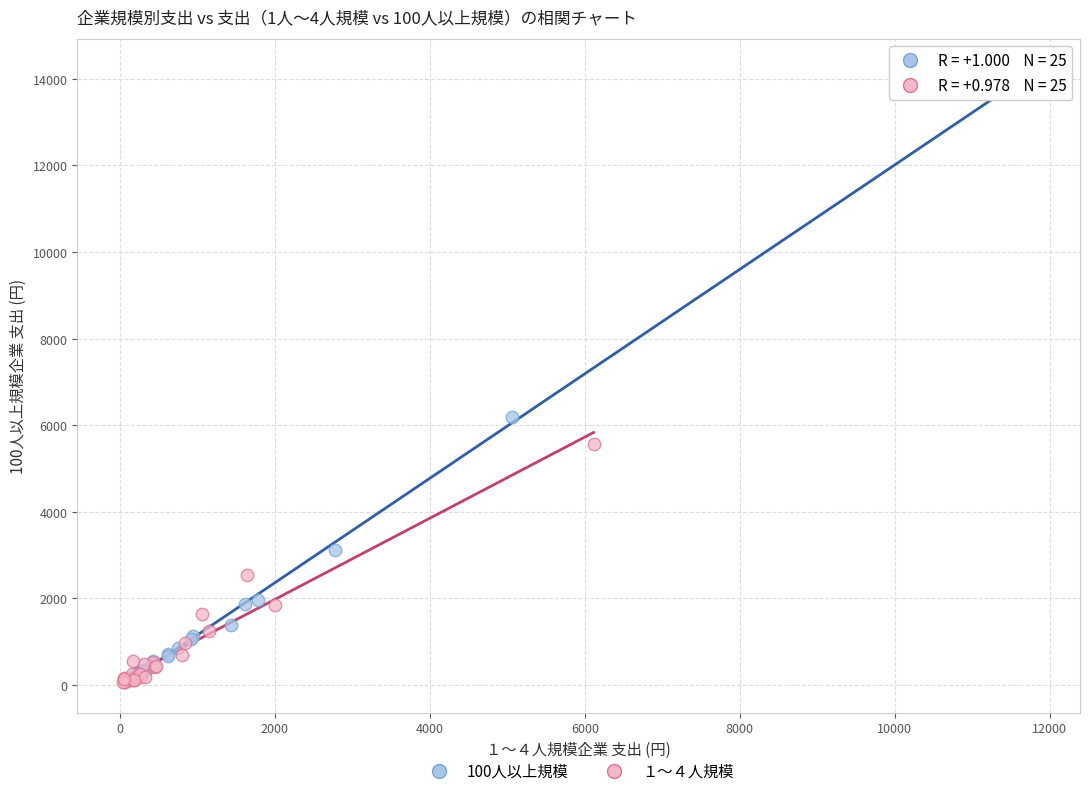

Which series reaches the maximum Y coordinate?

100人以上規模